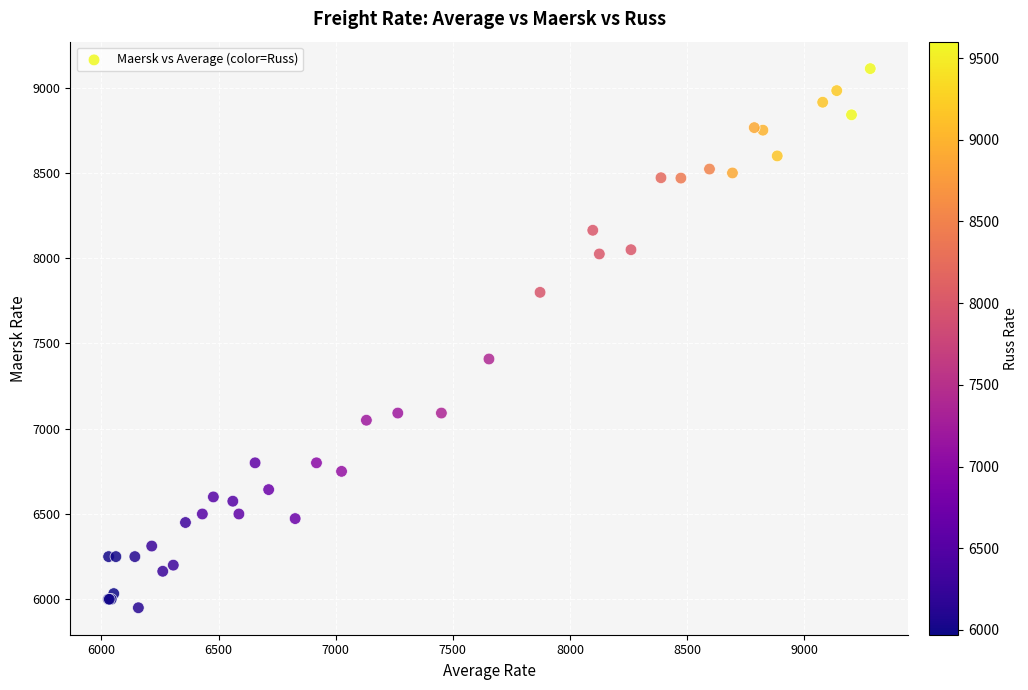

What Y value in the scatter plot is closest to 7531?

7409